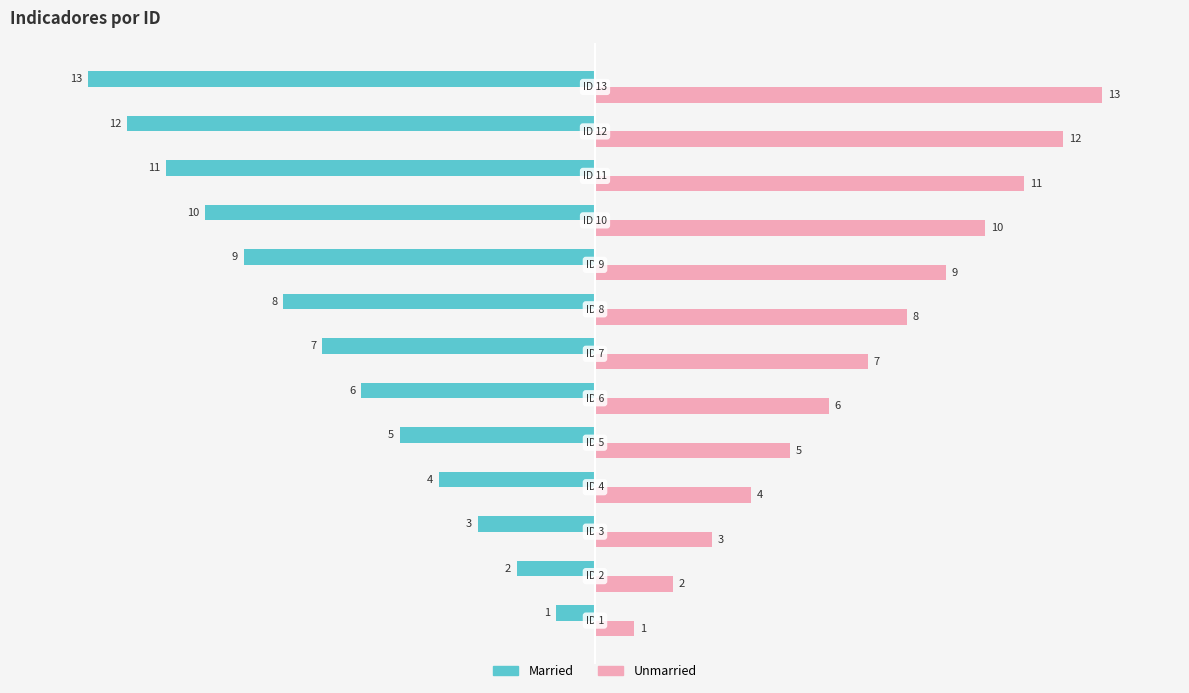

What is the difference between the maximum and minimum values in the Unmarried series?

12